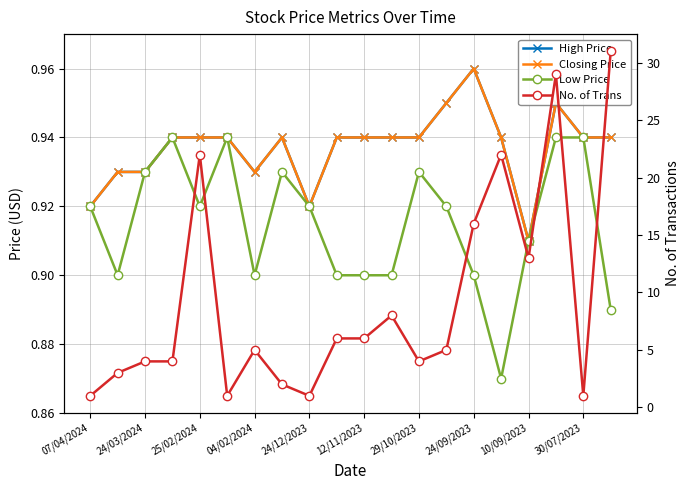

What is the total value across all series at 17?

31.8